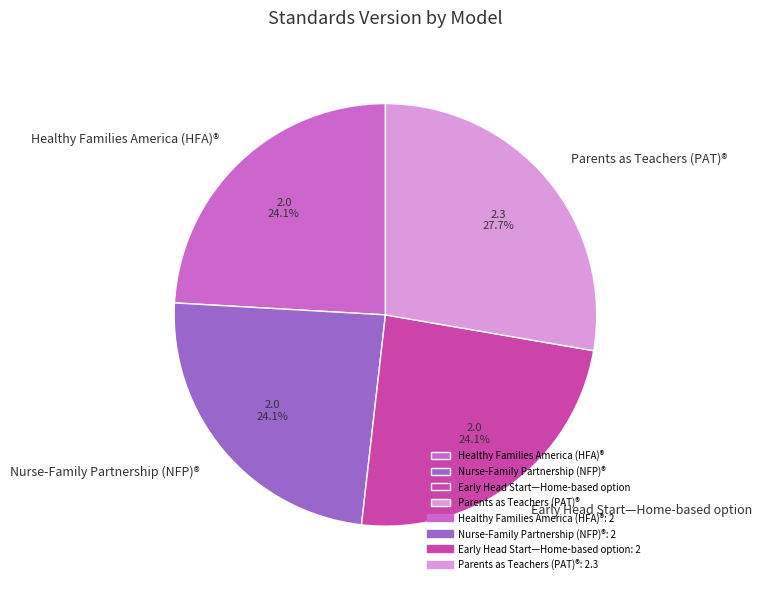

Which slice is the largest?

Parents as Teachers (PAT)®